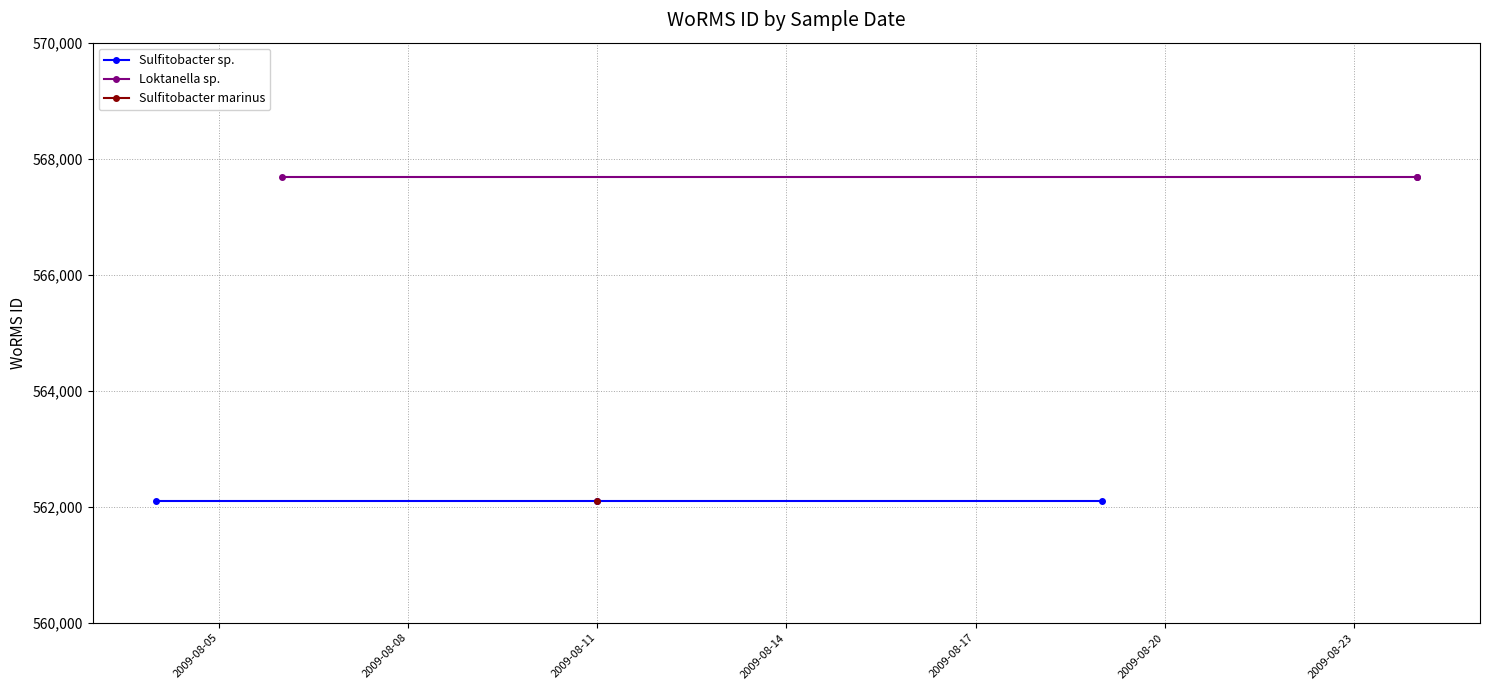

What is the sum of the Sulfitobacter sp. values at 2009-08-08 and 2009-08-11?

1124194